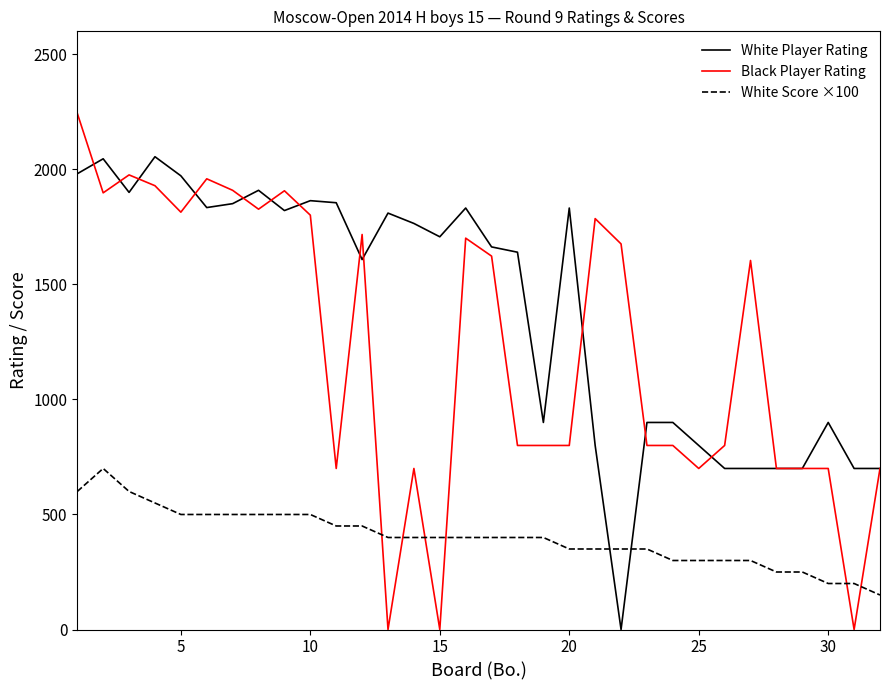

Rank the series by their maximum value, from highest to lowest.

Black Player Rating, White Player Rating, White Score ×100